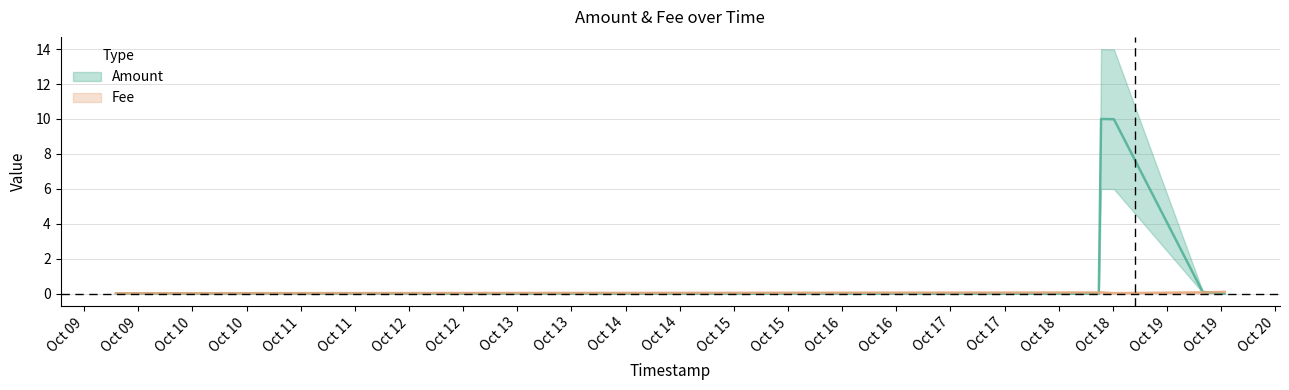

Does the chart display data point markers on the line(s)?

No